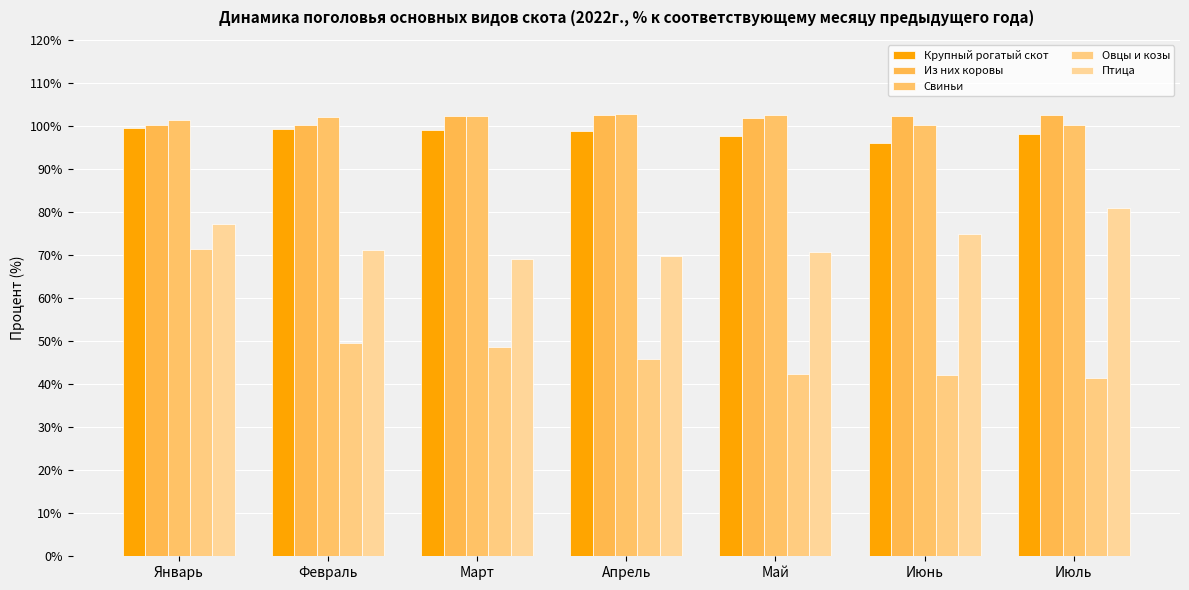

How many groups of bars are there?

7